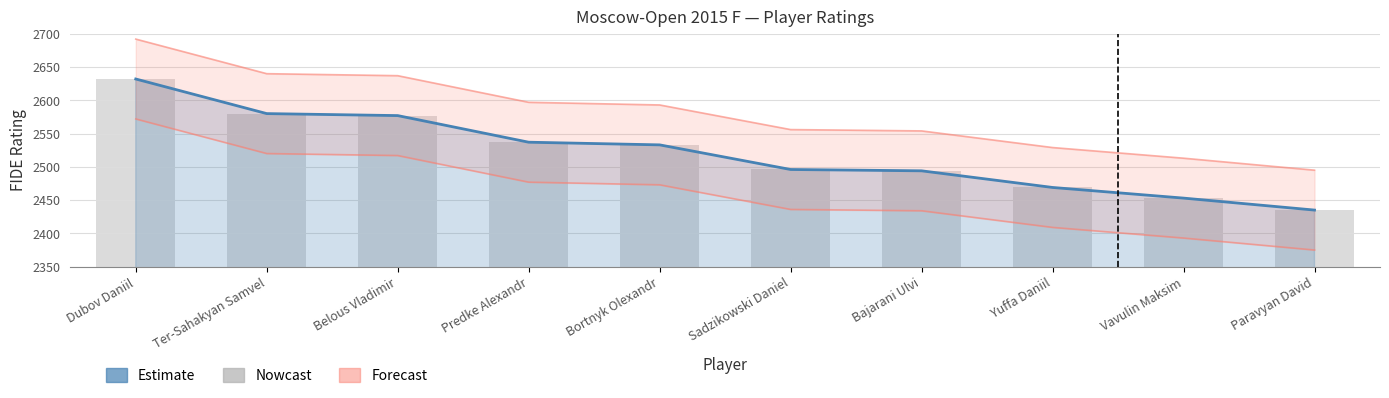

What is the average value?

2521